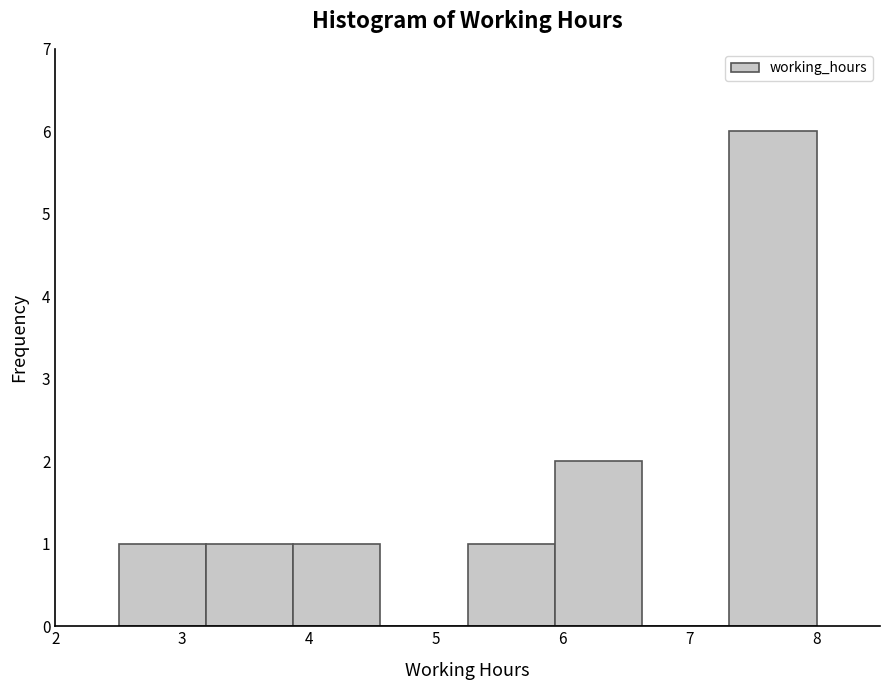

What is the height of the bar covering 3.9 to 4.6 on the x-axis? Neither the bar edges nor the heights are printed on the chart, so give them approximately, as read against the axes.

1